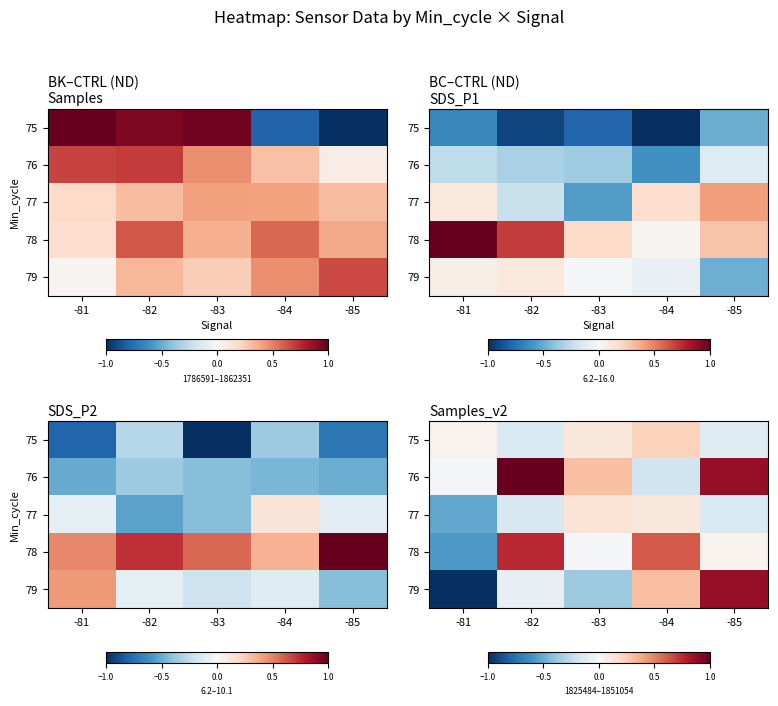

What is the greatest value displayed?

1.0